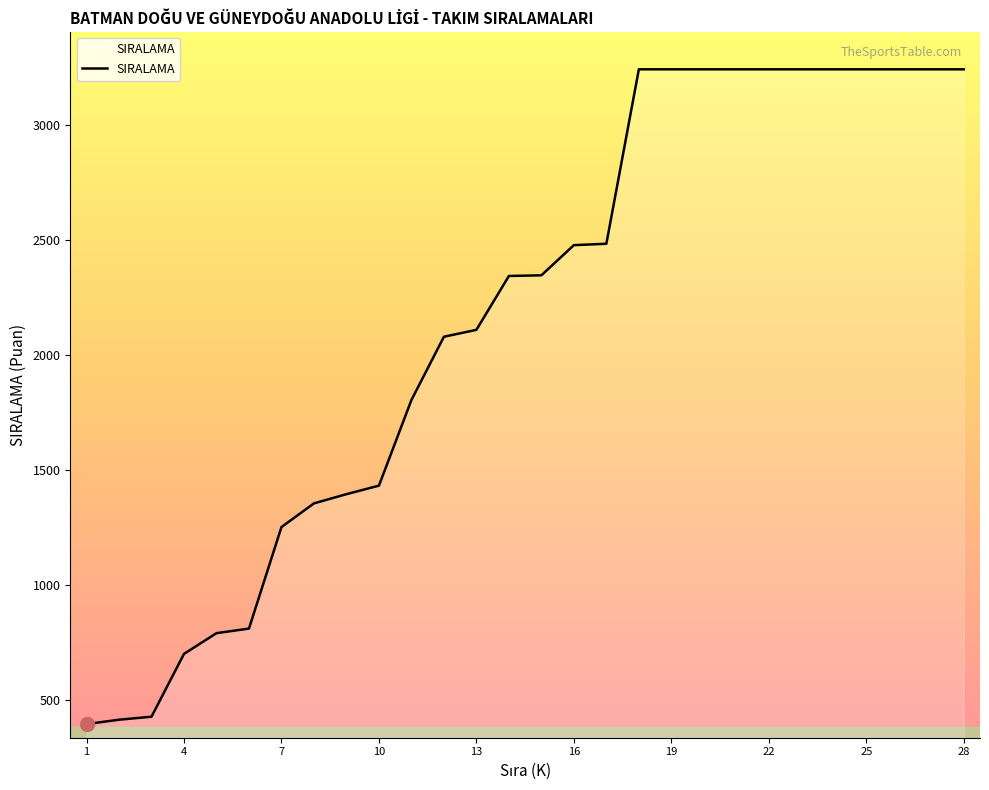

What is the smallest value displayed?

395